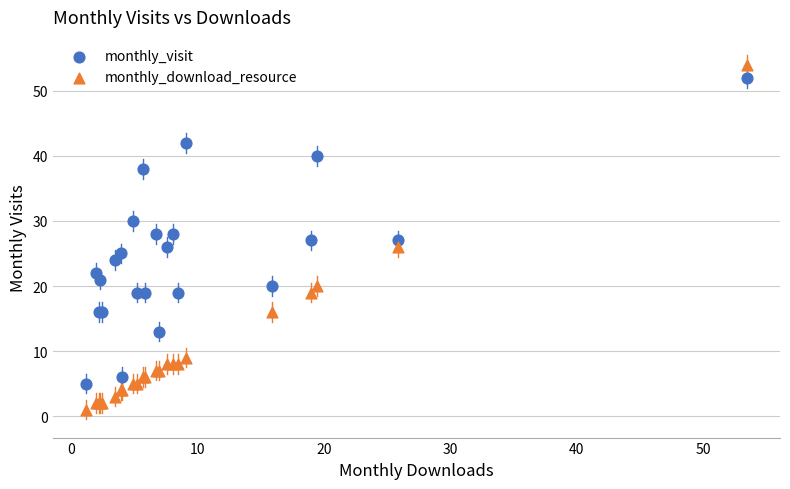

Which series has the widest spread of Y values?

monthly_download_resource